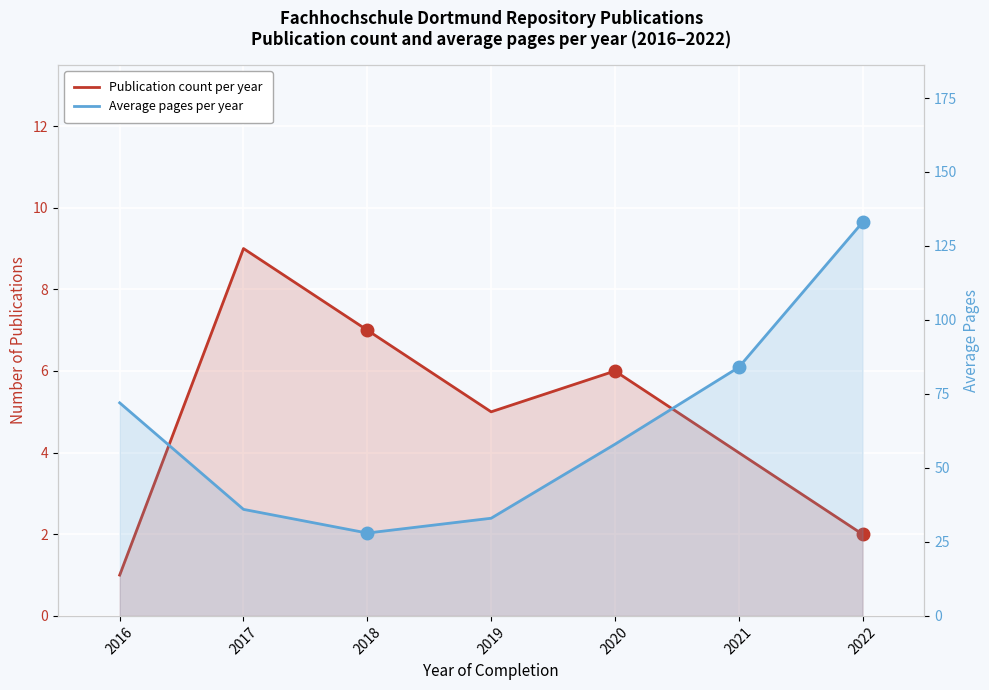

Rank the series by their average value, from highest to lowest.

Average pages per year, Publication count per year